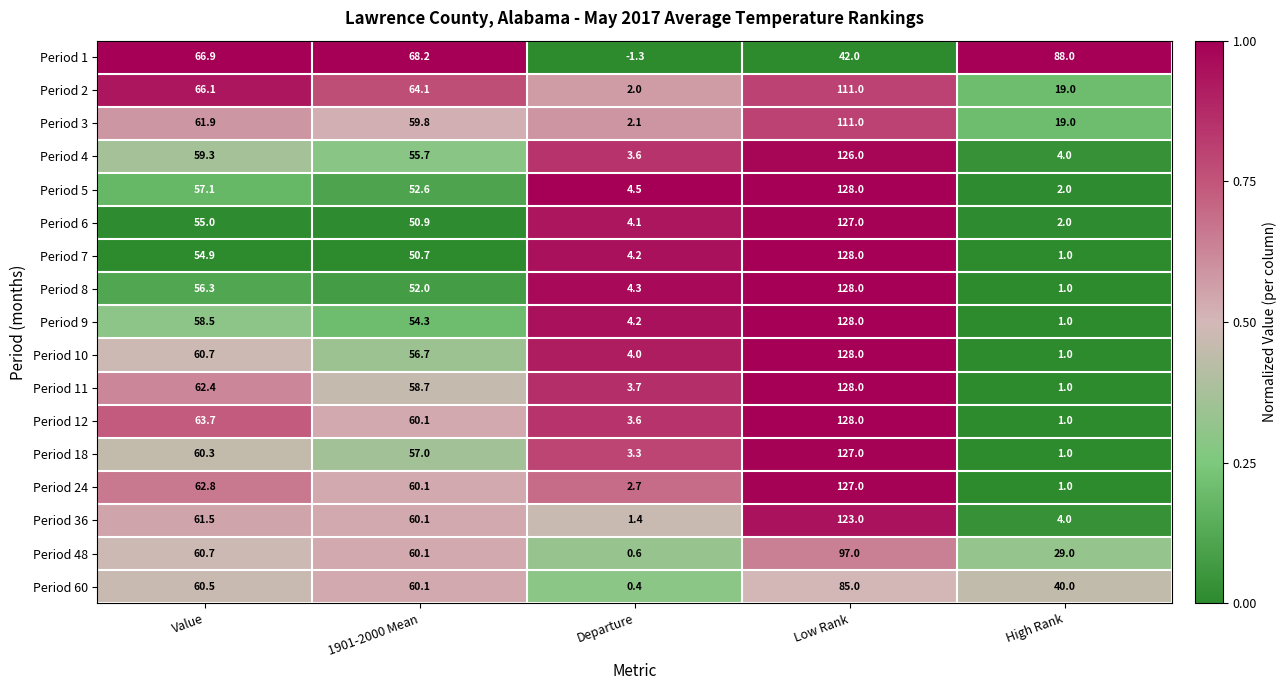

What is the difference between the maximum and minimum values in the Period 5 series?

126.0